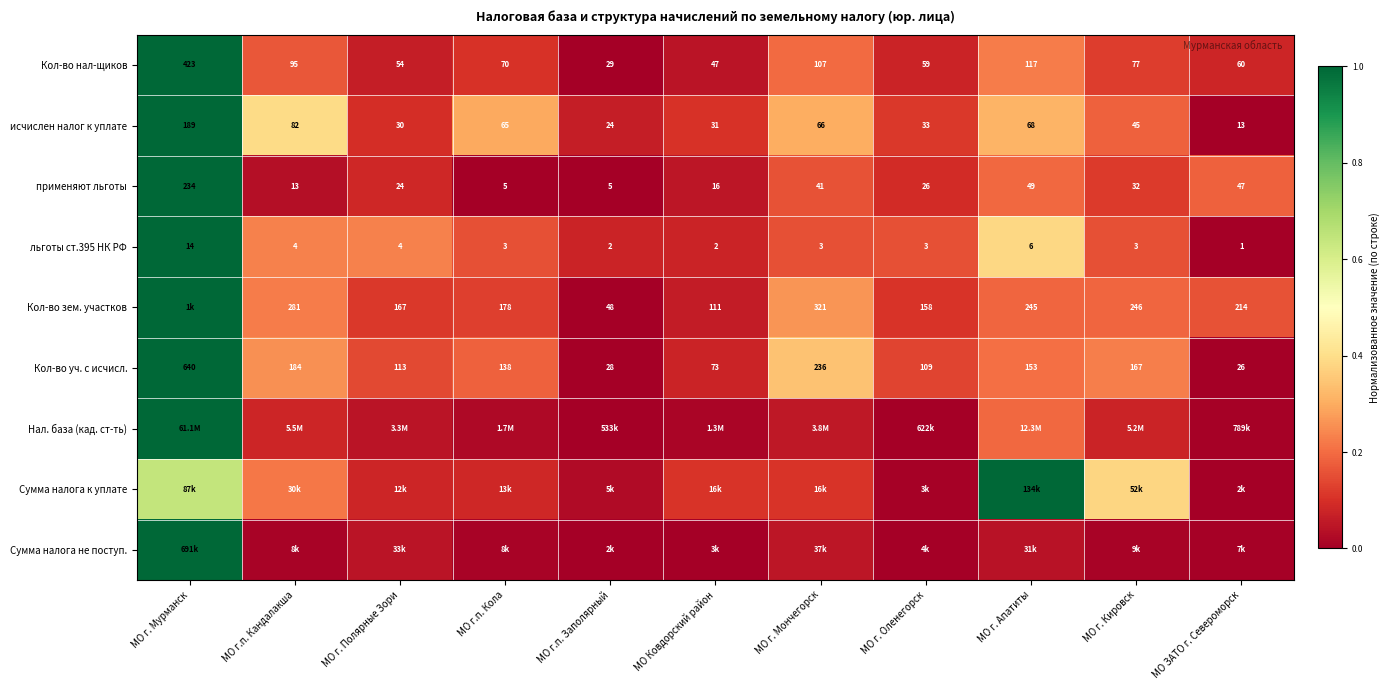

At which label does применяют льготы first exceed 26?

МО г. Мурманск